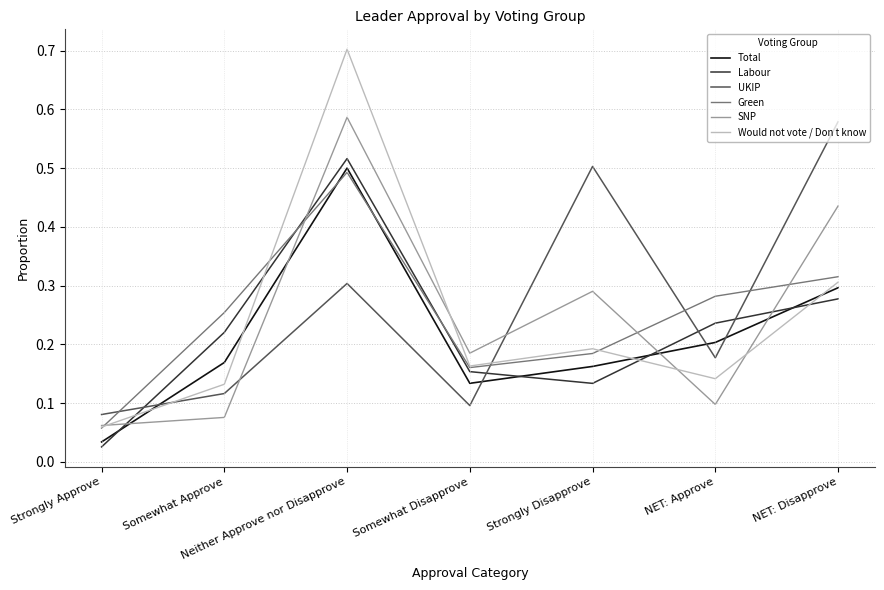

Rank the categories by Green value from highest to lowest.

Neither Approve nor Disapprove, NET: Disapprove, NET: Approve, Somewhat Approve, Strongly Disapprove, Somewhat Disapprove, Strongly Approve